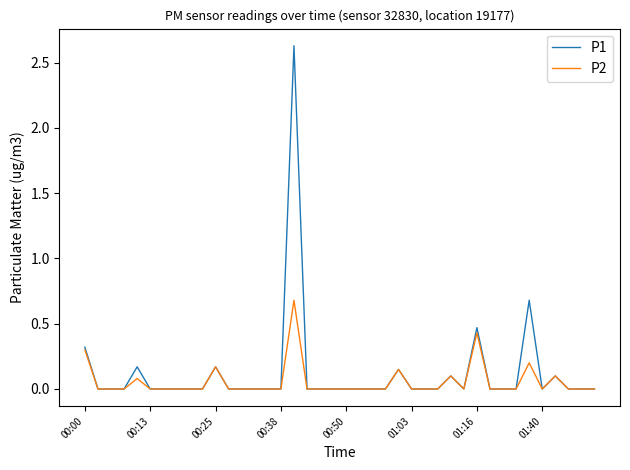

List the series in order of their peak value, lowest first.

P2, P1